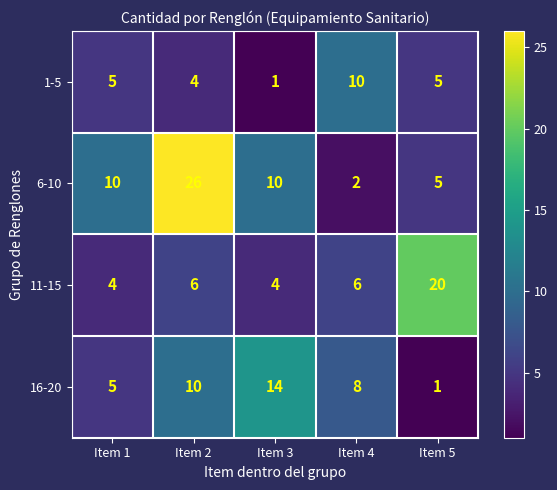

Is it true that 6-10 equals 5 at Item 5?

True